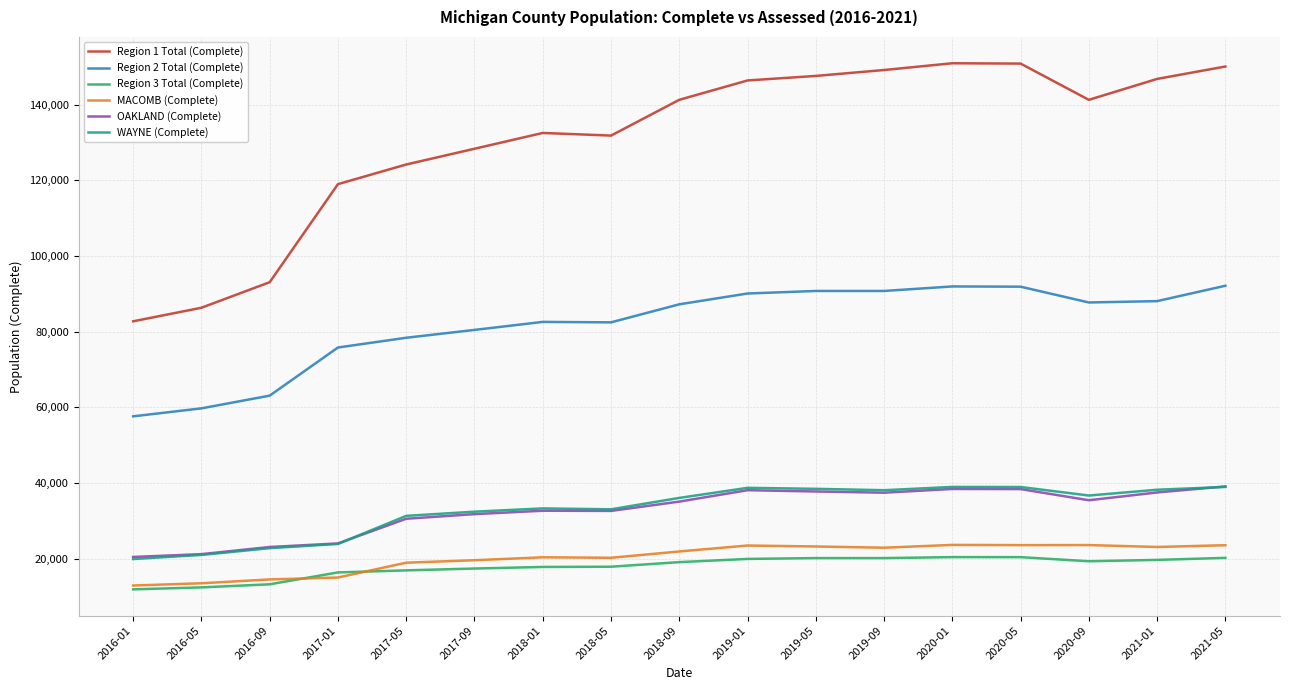

At which label is MACOMB (Complete) closest to 18289?

2017-05